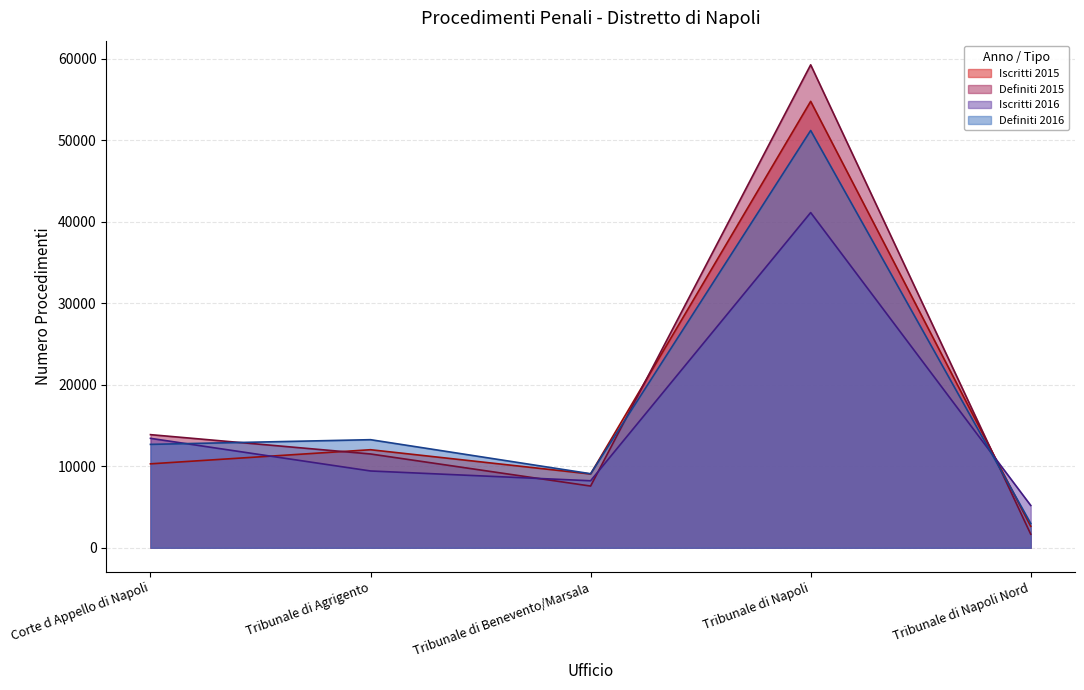

Is the value of Iscritti 2015 at Tribunale di Napoli greater than the value of Iscritti 2016 at Tribunale di Napoli Nord?

Yes